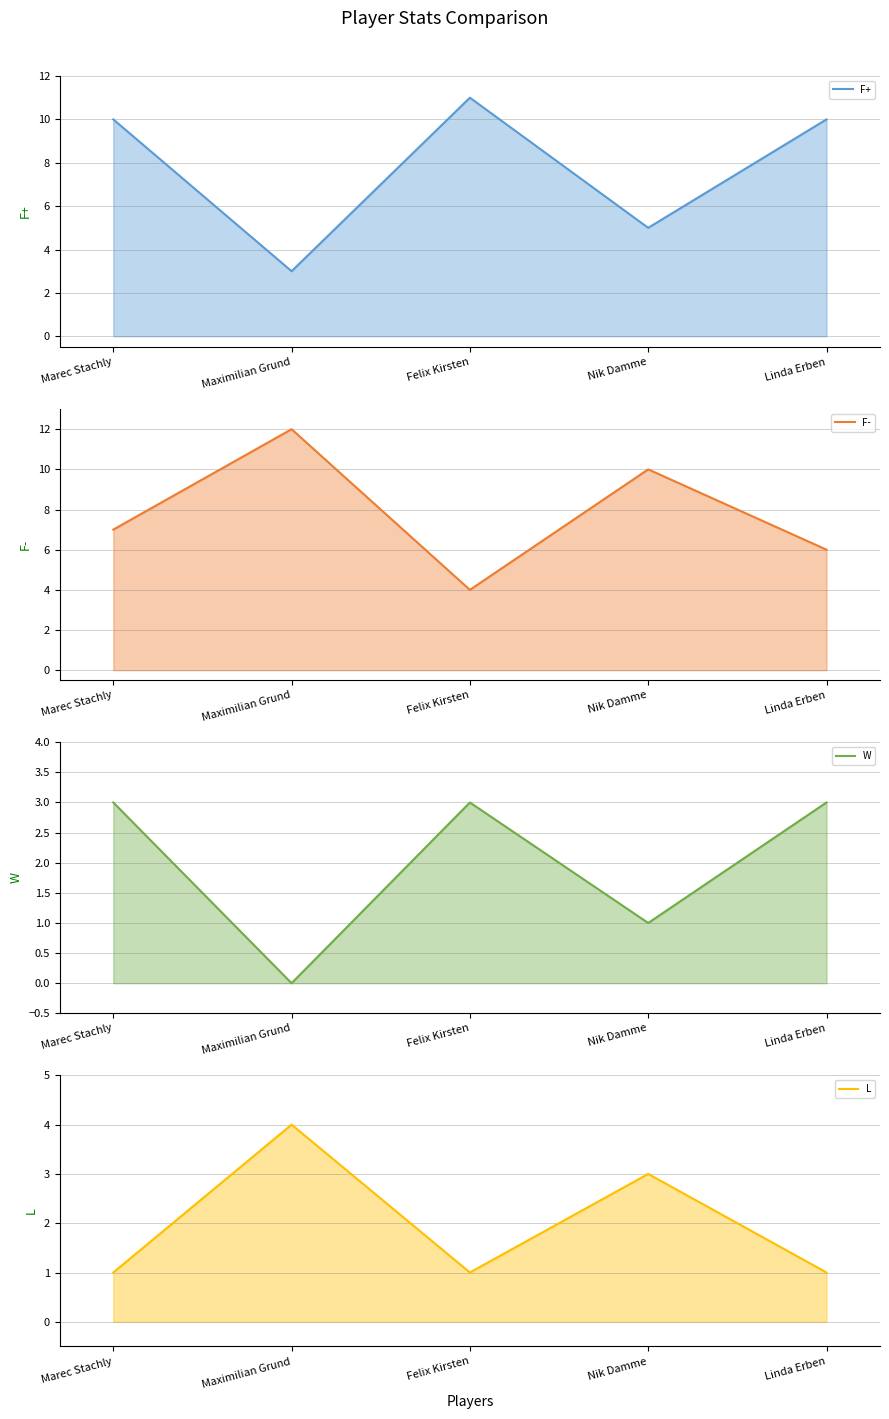

Where is the first local maximum for L line?

Maximilian Grund